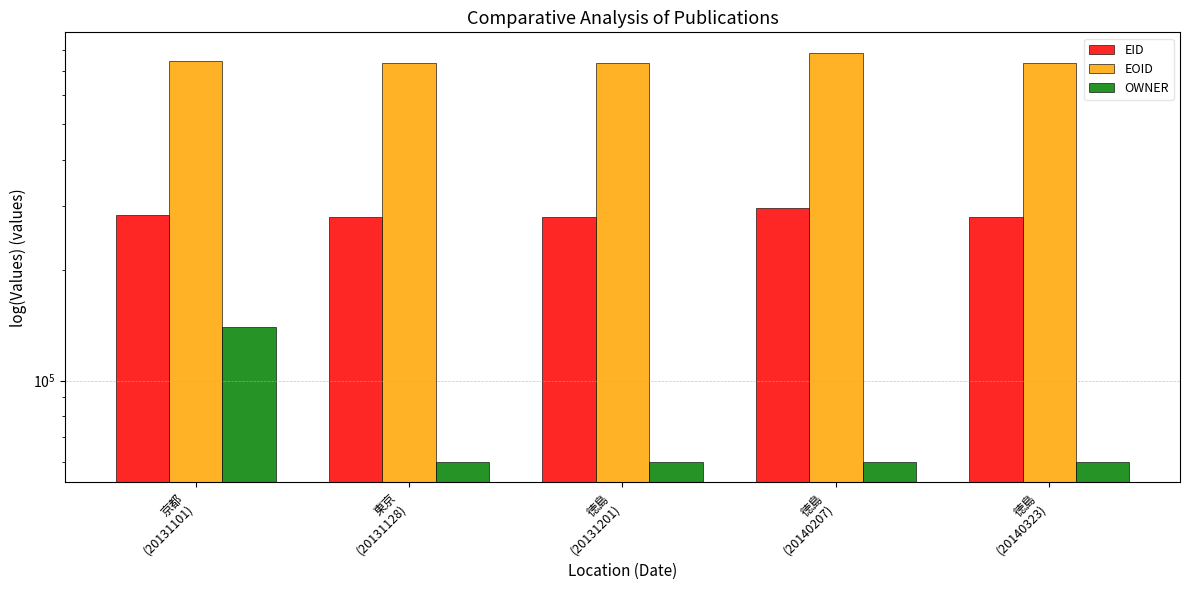

What is the total value across all series at 東京
(20131128)?

1073742